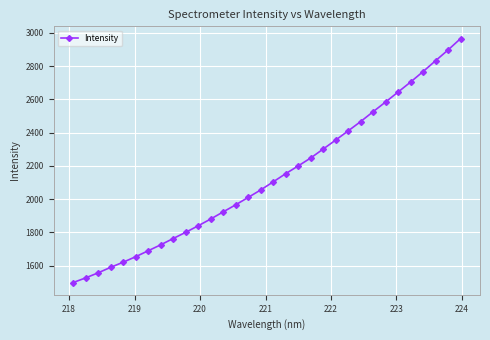

What is the value of the 18th point from the left?

2153.6